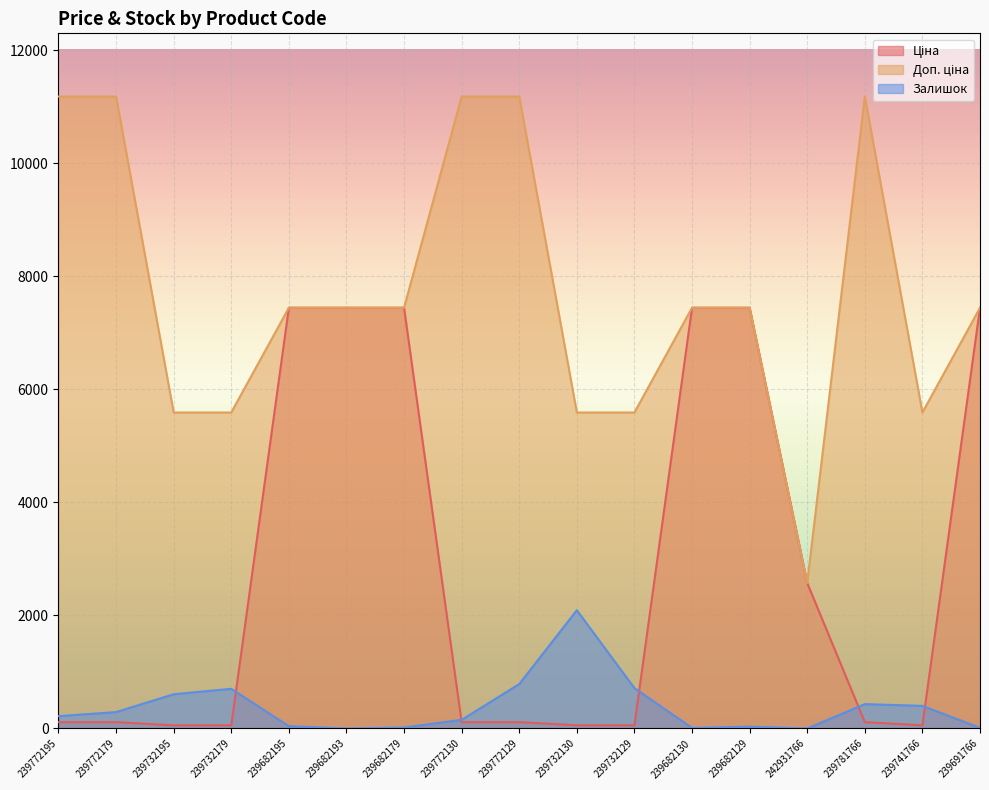

What are all the series names shown in the legend?

Ціна, Доп. ціна, Залишок